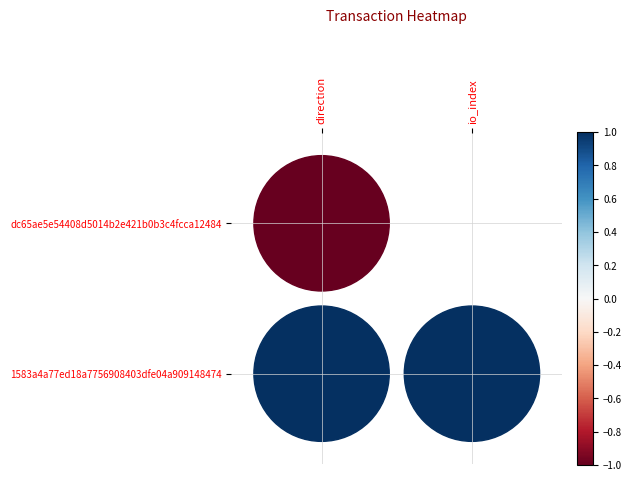

At how many categories does at least one series exceed 0?

2